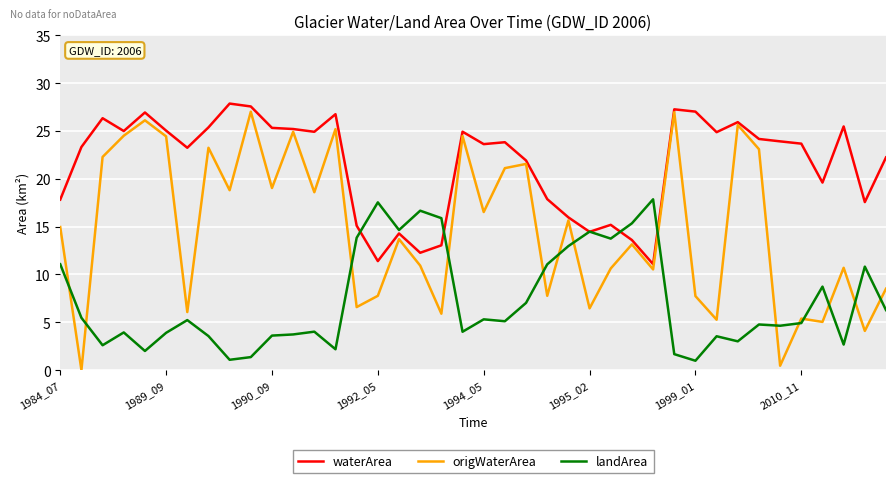

List the series in order of their overall mean, highest first.

waterArea, origWaterArea, landArea